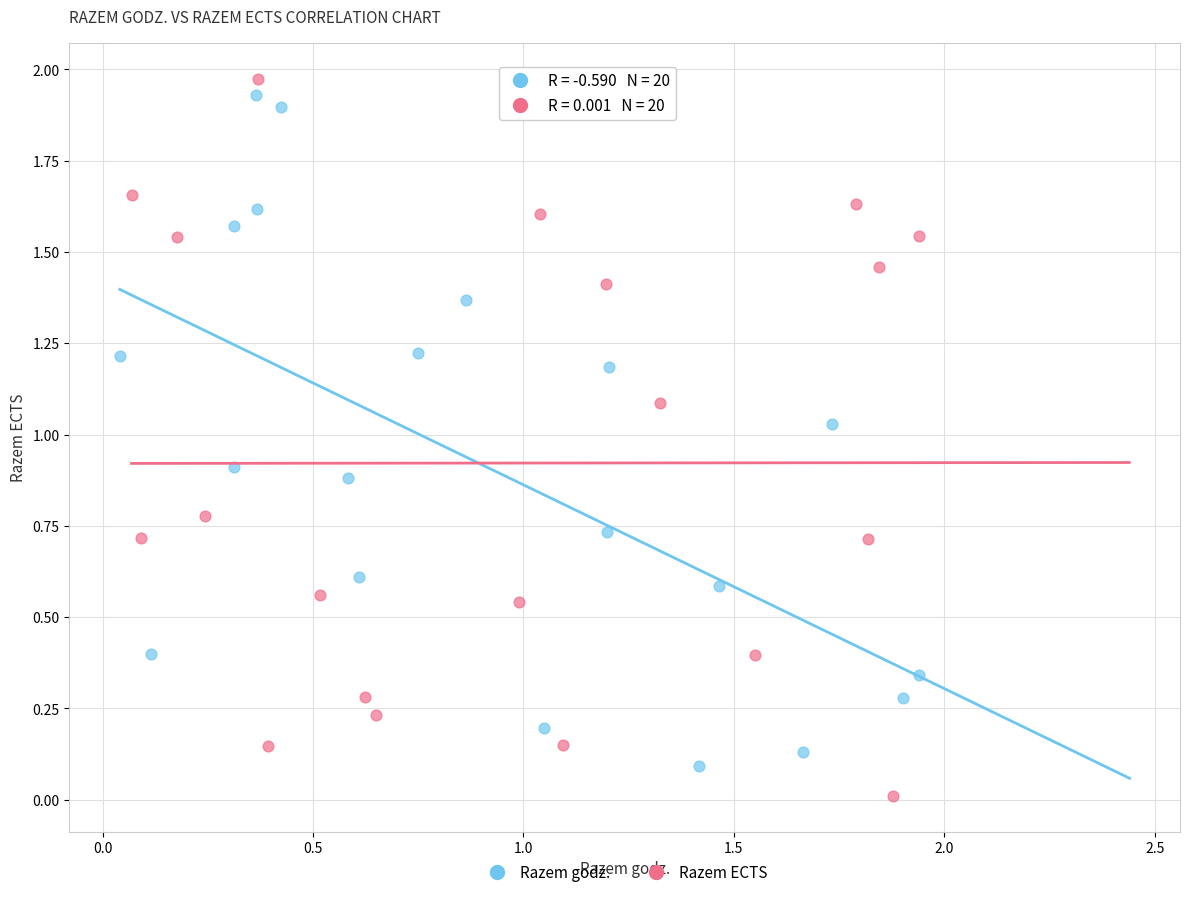

Which series reaches the maximum Y coordinate?

Razem ECTS